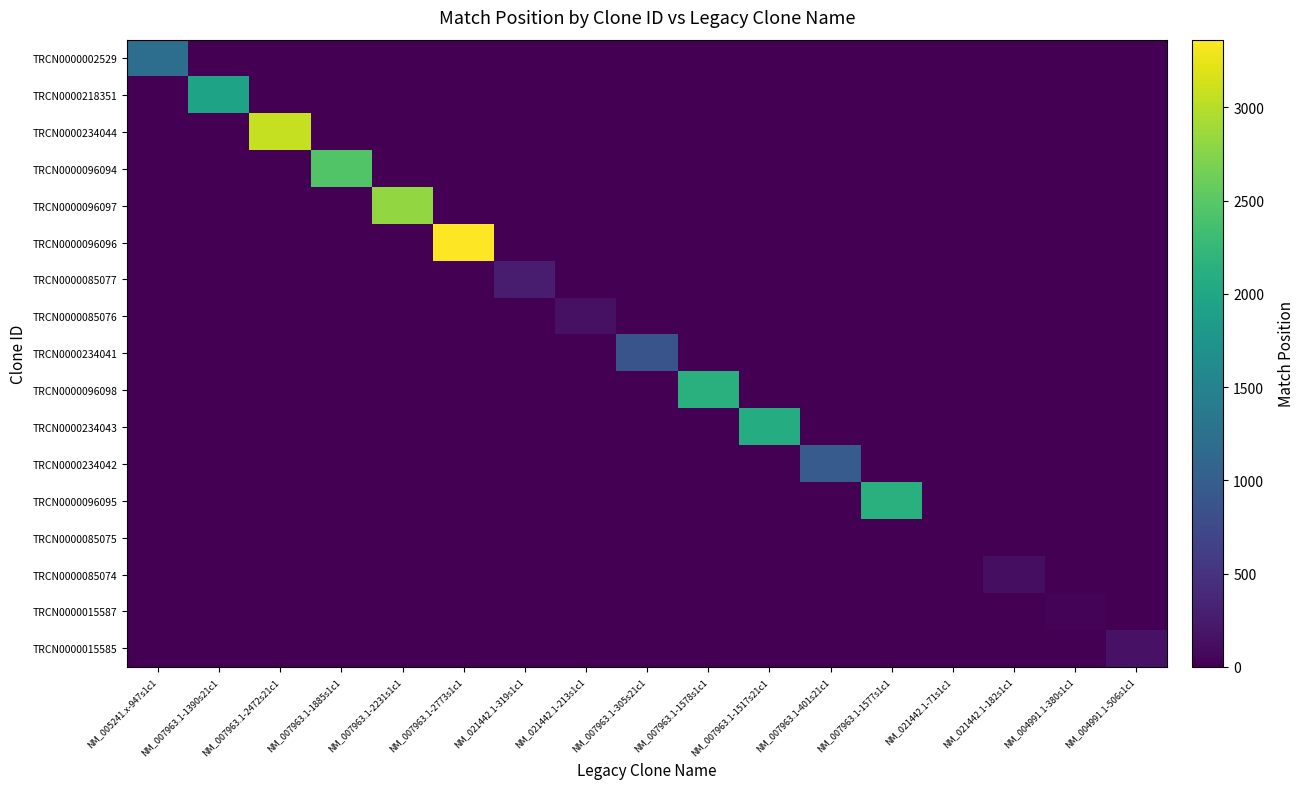

At which category is the sum across all series the highest?

NM_007963.1-2773s1c1